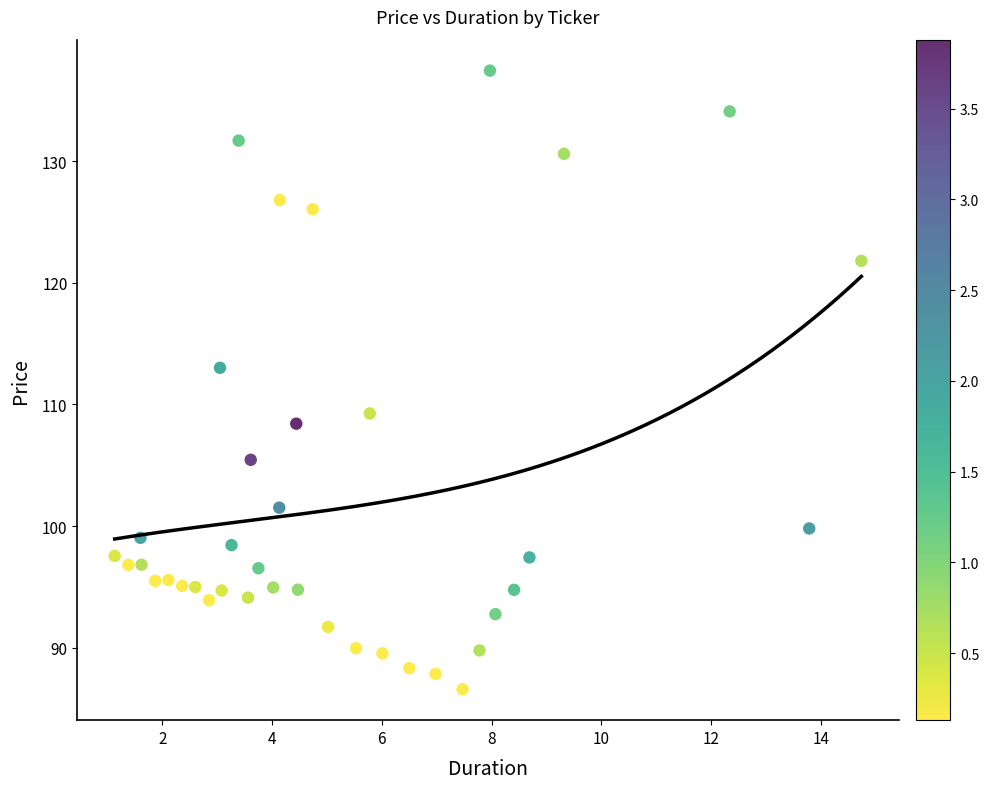

What Y value in the scatter plot is closest to 112?

113.0